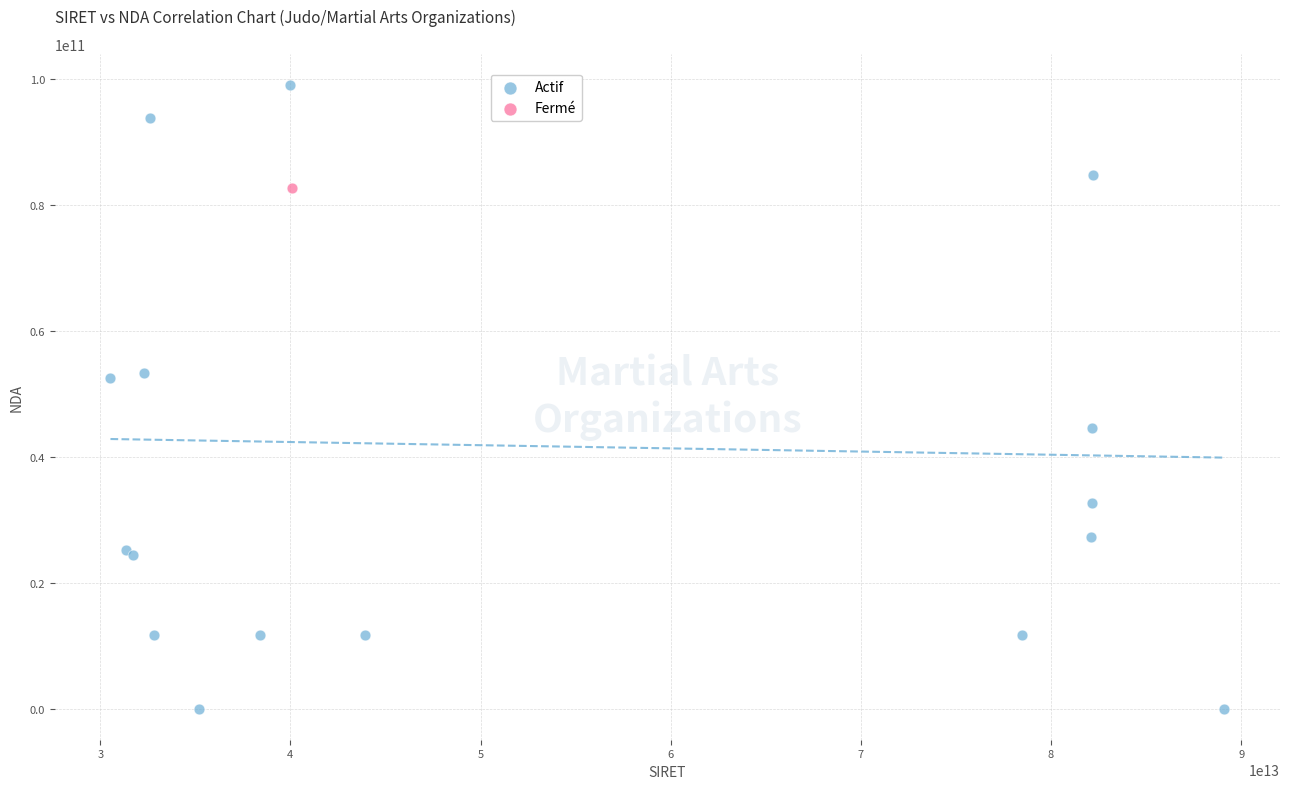

What are all the series names shown in the legend?

Actif, Fermé